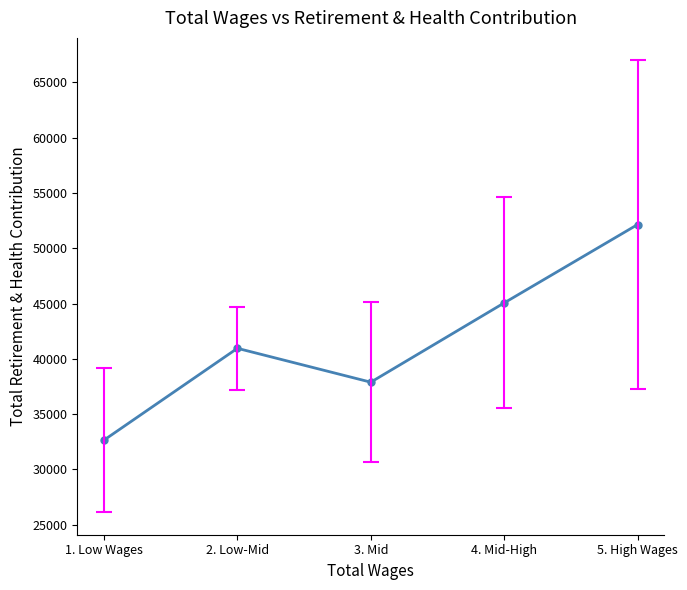

Rank the categories by value from highest to lowest.

5. High Wages, 4. Mid-High, 2. Low-Mid, 3. Mid, 1. Low Wages